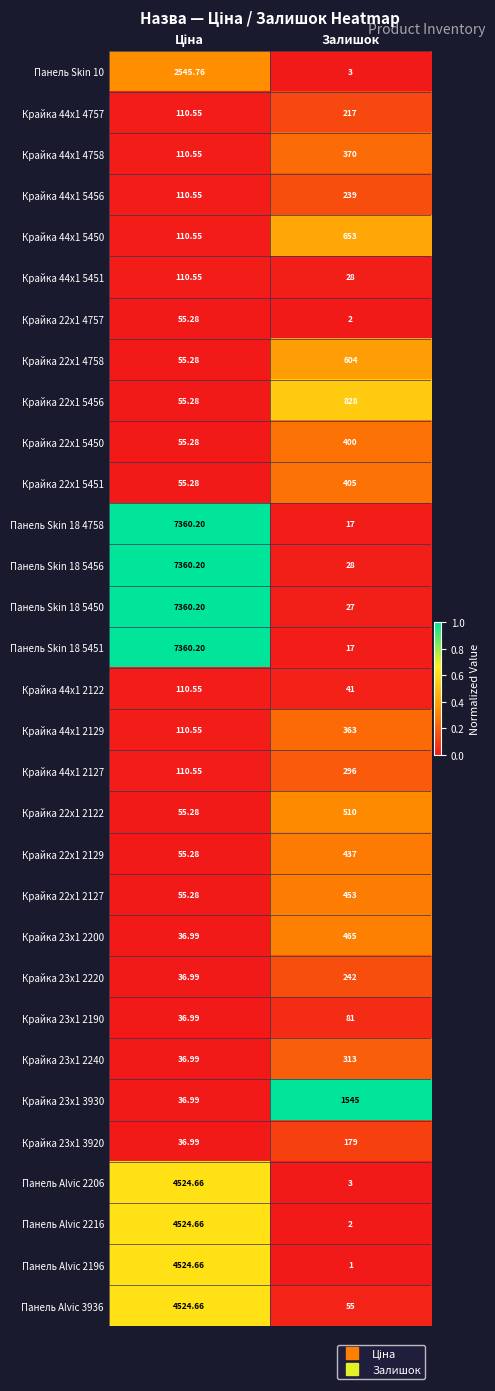

Which category has the lowest value across all series?

Залишок